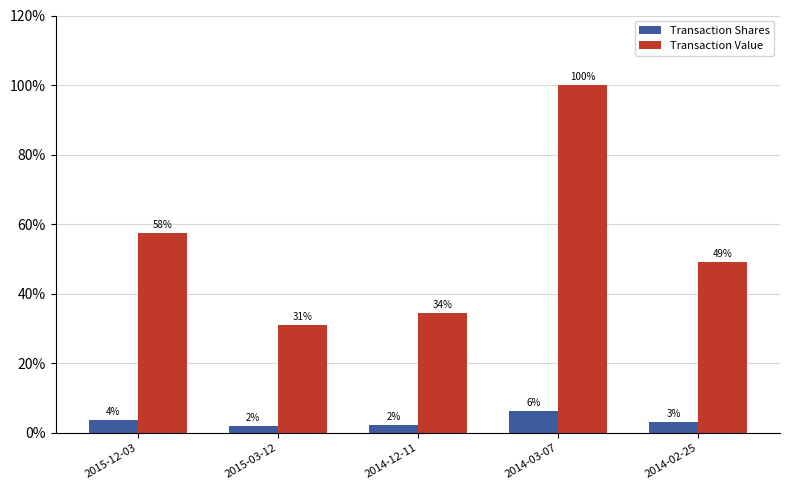

What is the greatest value displayed?

100.0